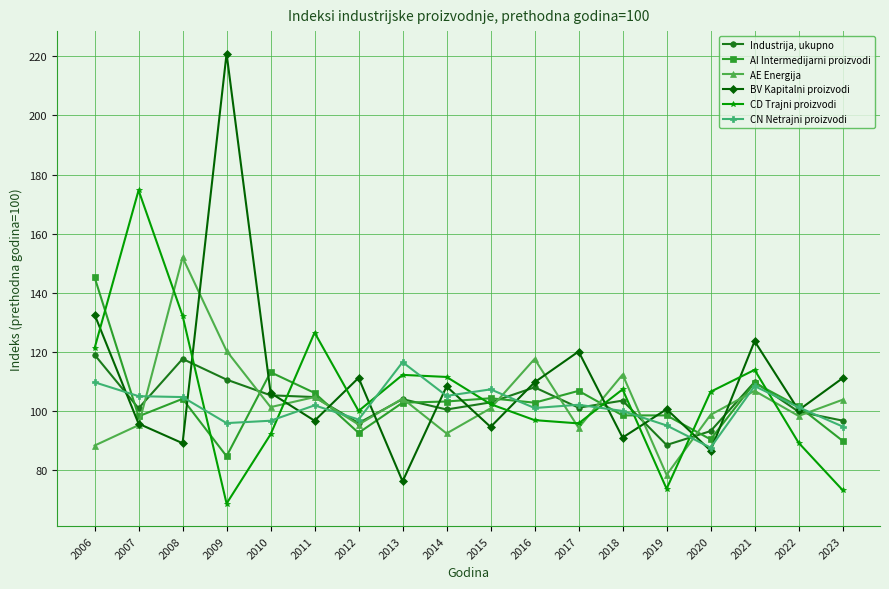

Where is the first local minimum for BV Kapitalni proizvodi?

2008